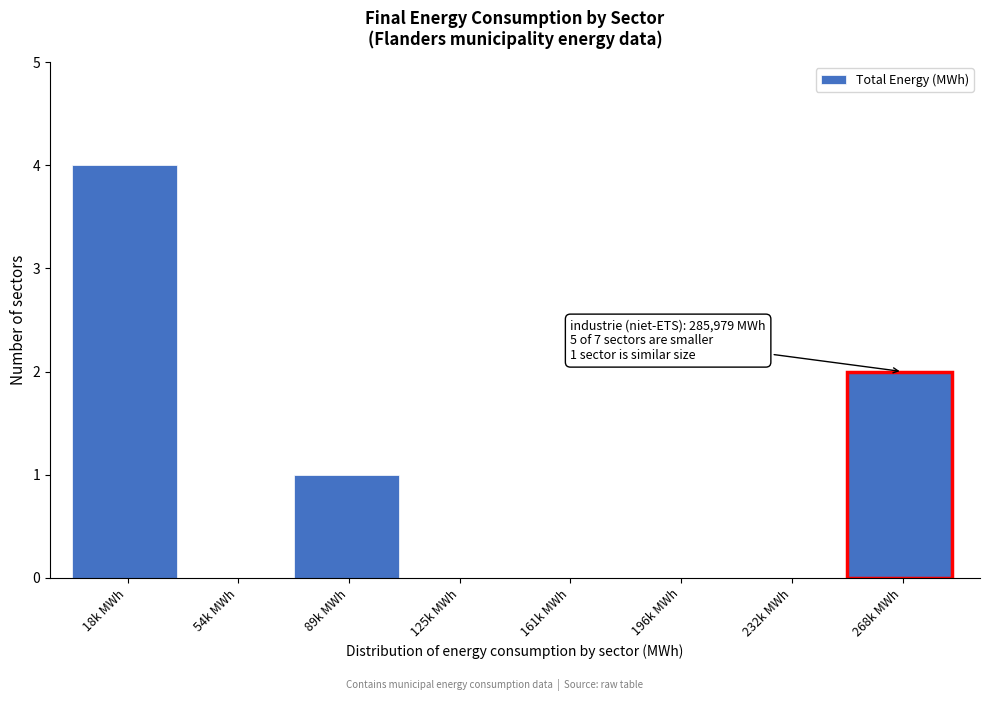

Reading right to left, what are all the values shown in this chart?

268k MWh=2	232k MWh=0	196k MWh=0	161k MWh=0	125k MWh=0	89k MWh=1	54k MWh=0	18k MWh=4